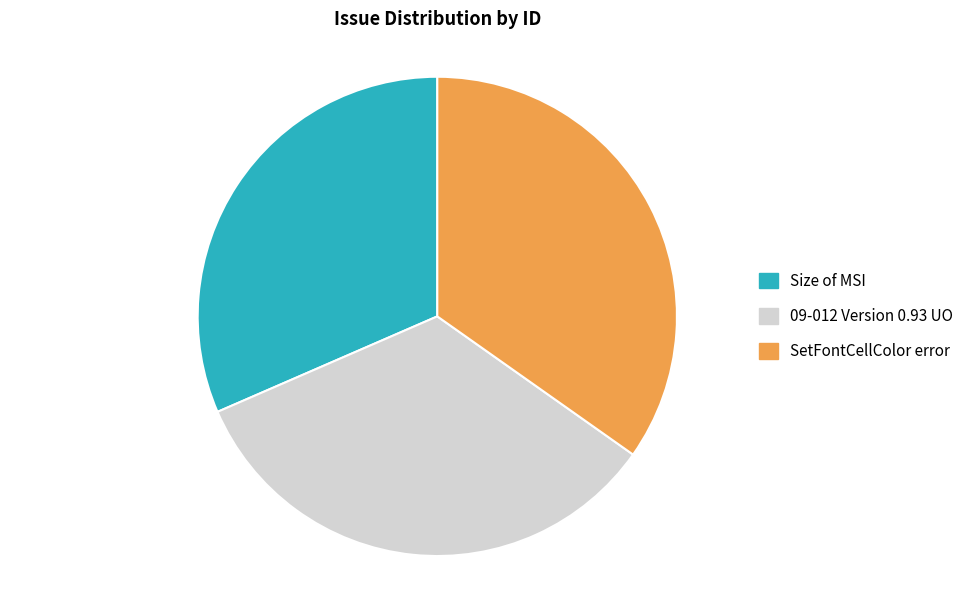

Which has a higher value, Size of MSI or 09-012 Version 0.93 UO?

09-012 Version 0.93 UO